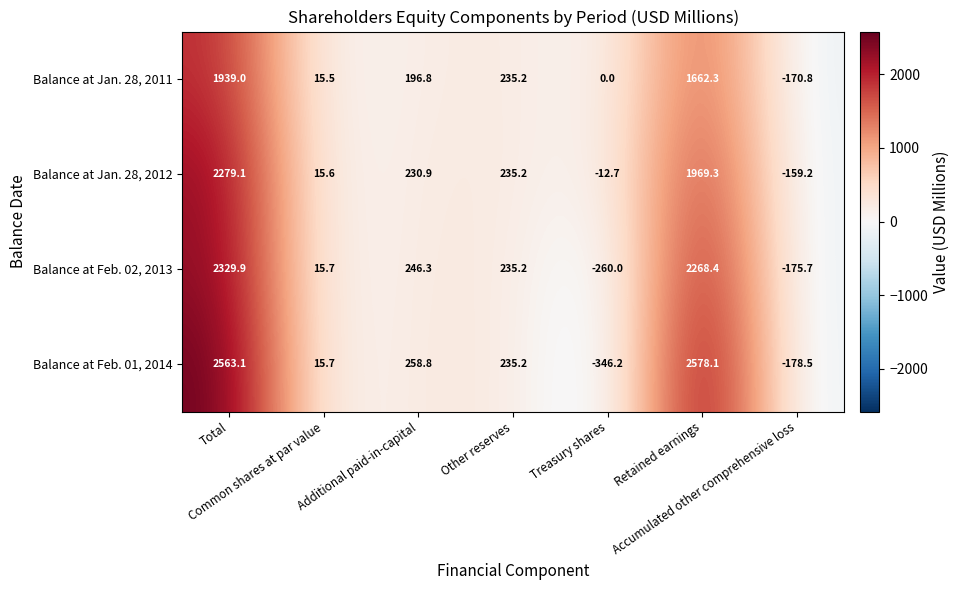

What is the minimum value shown in the chart?

-346.2